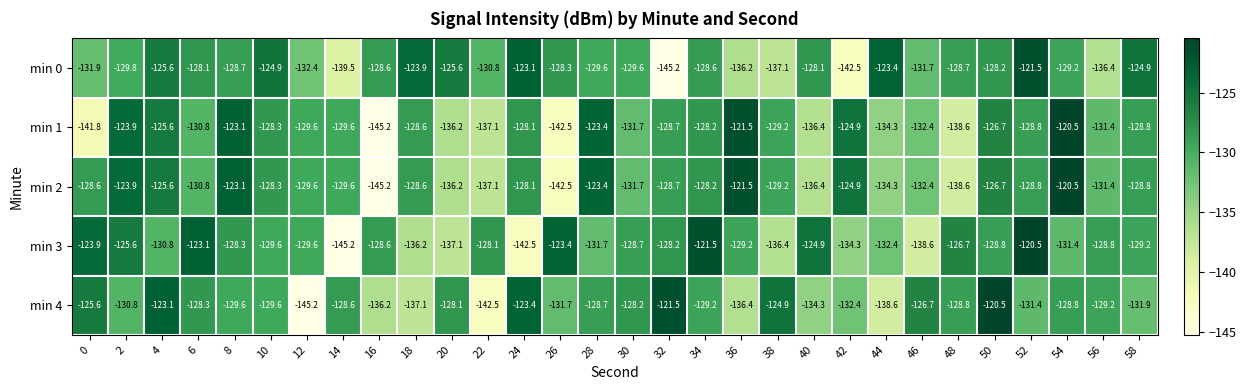

Is it true that min 1 equals -189.3 at 14?

False